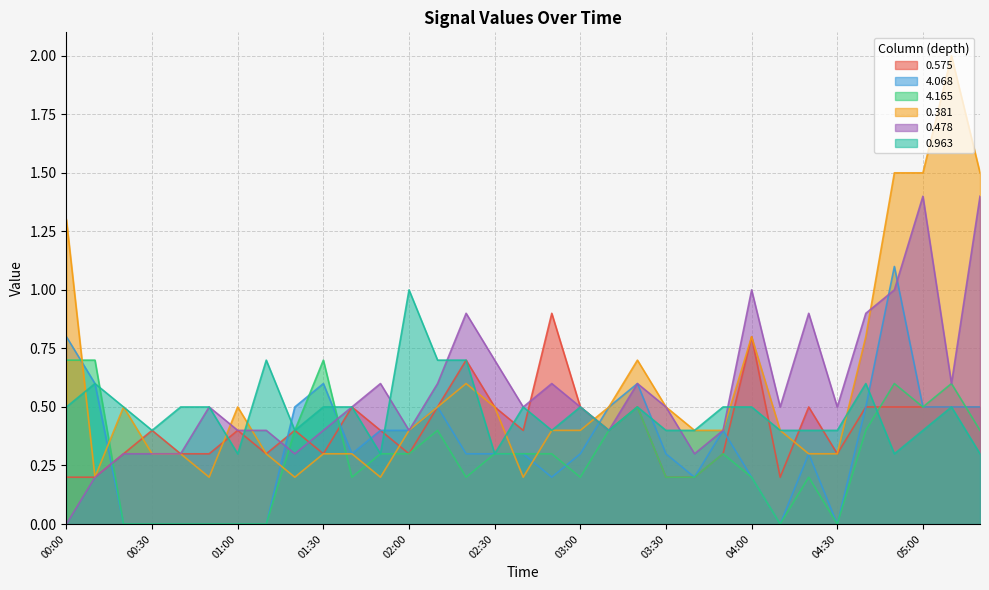

At which category does 4.068 reach its first local valley?

01:40